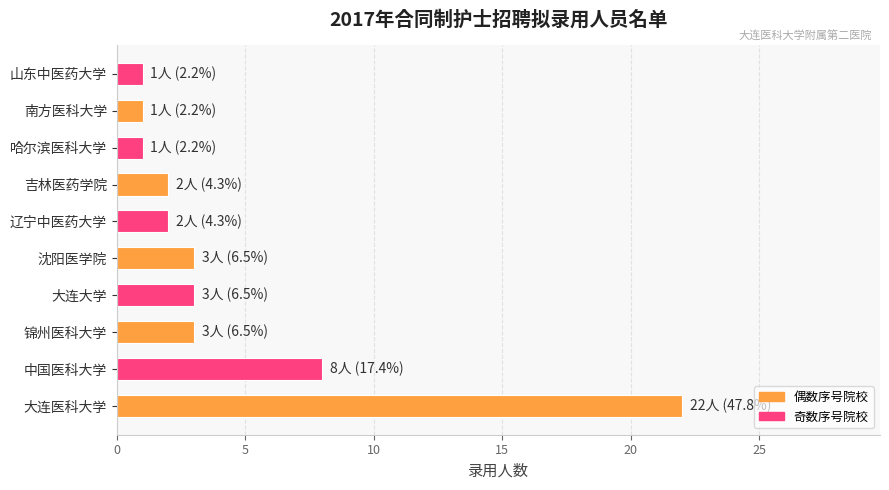

Which label corresponds to the largest value in the chart?

大连医科大学